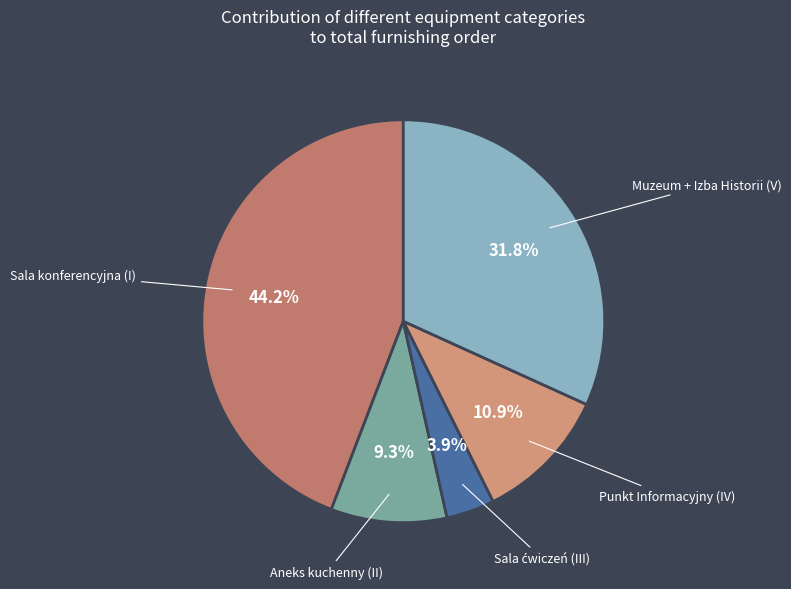

How many segments does this pie chart have?

5